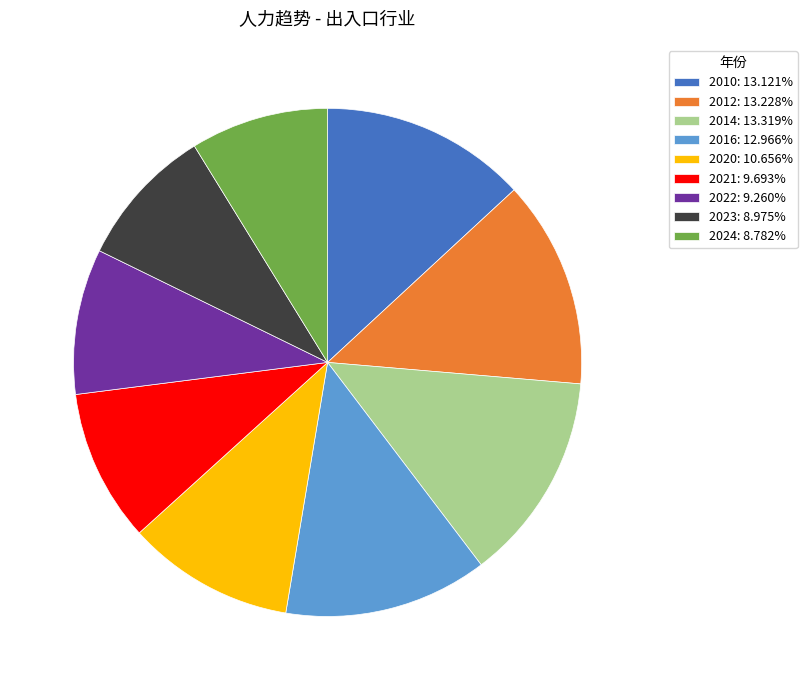

Do 2021: 9.693% and 2024: 8.782% together represent more than half of the pie?

No